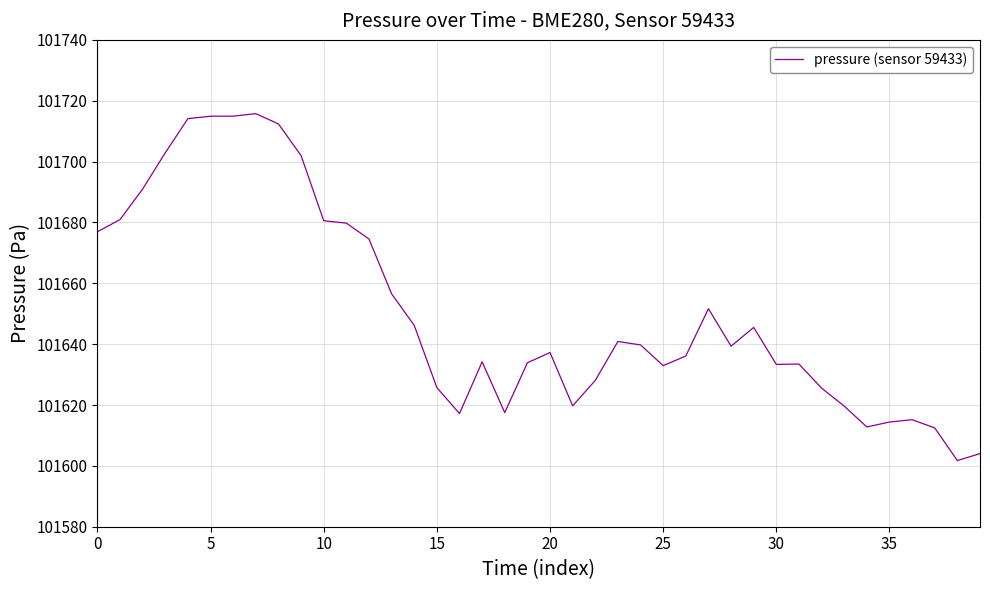

What is the greatest value displayed?

101715.8